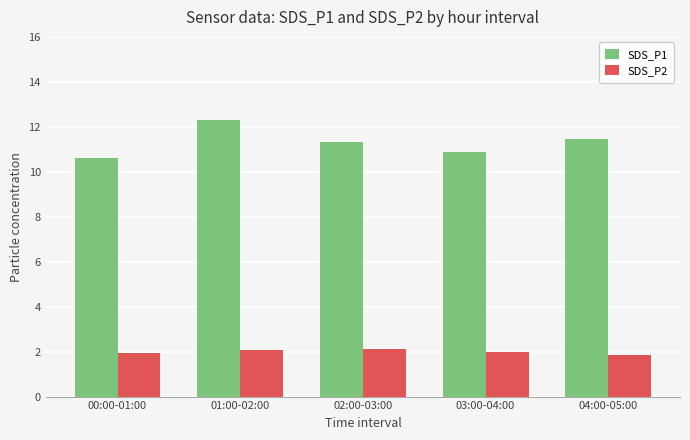

What is the sum of the SDS_P1 values at 03:00-04:00 and 02:00-03:00?

22.2